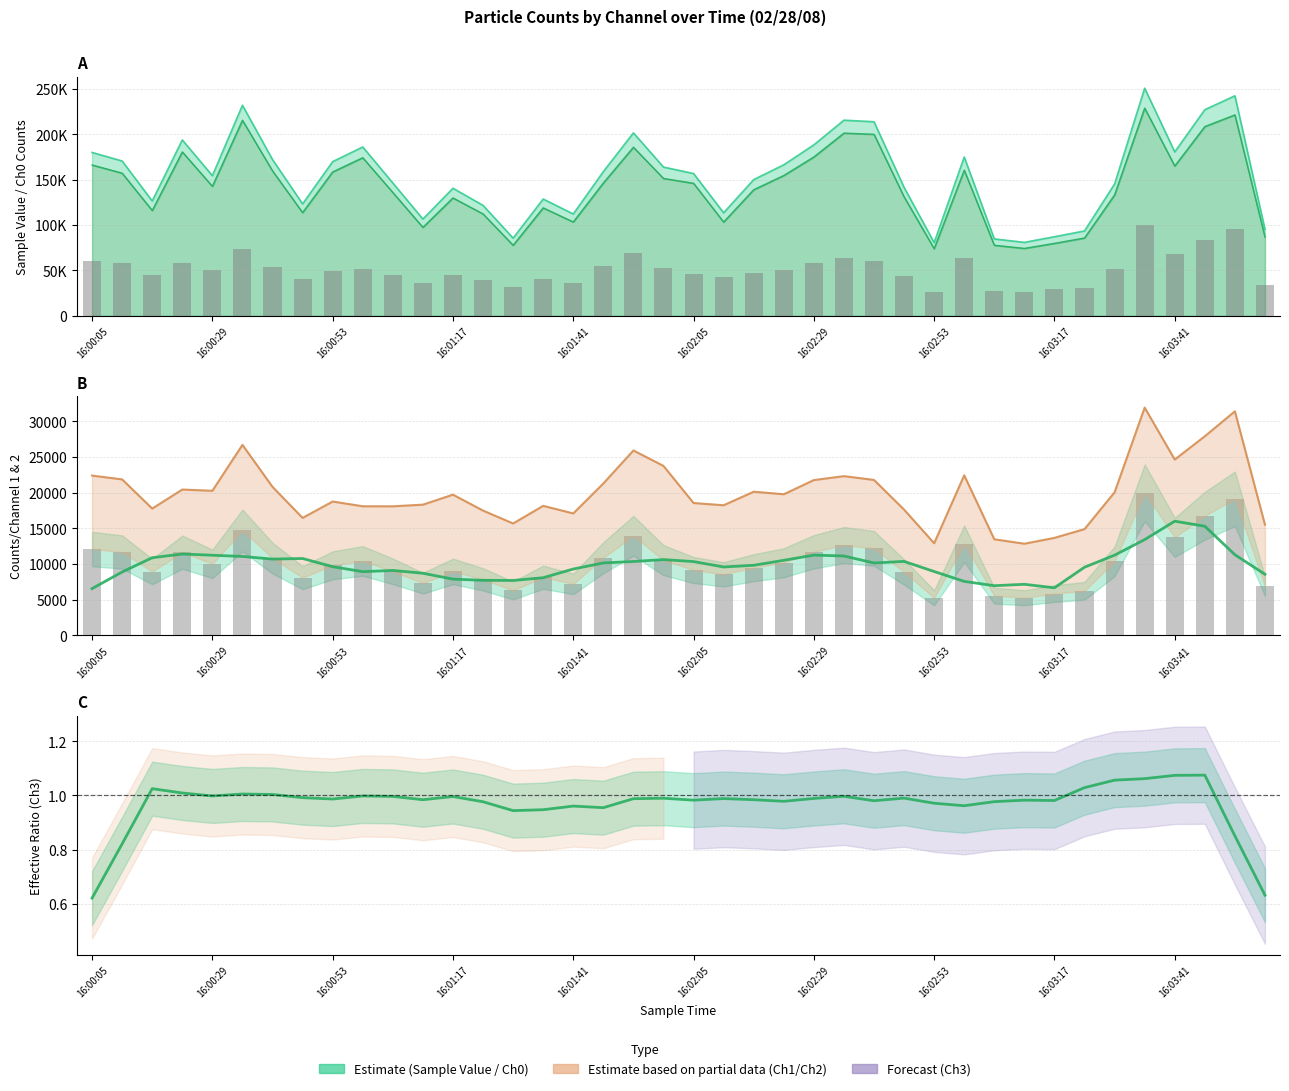

Which series changed the most between 13 and 17?

Counts/Channel 1